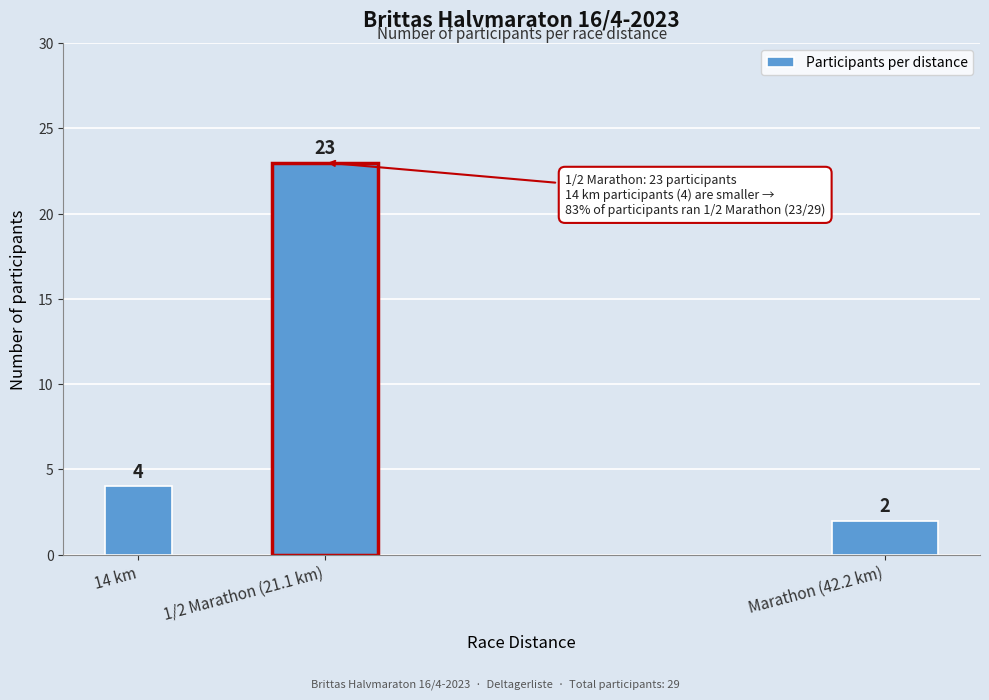

Reading left to right, transcribe all the data shown in this chart.

14 km=4	1/2 Marathon (21.1 km)=23	Marathon (42.2 km)=2